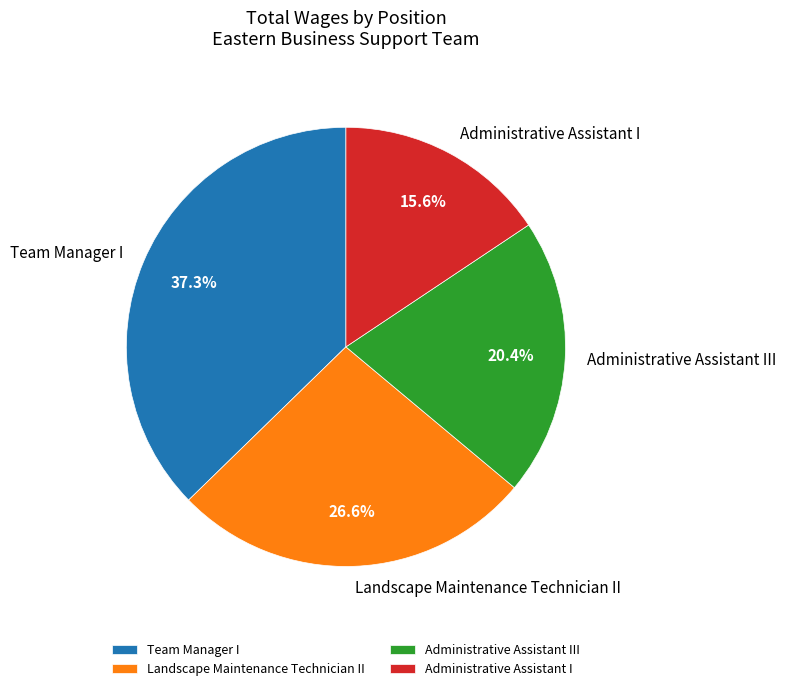

True or false: Administrative Assistant III accounts for 20% of the total.

True